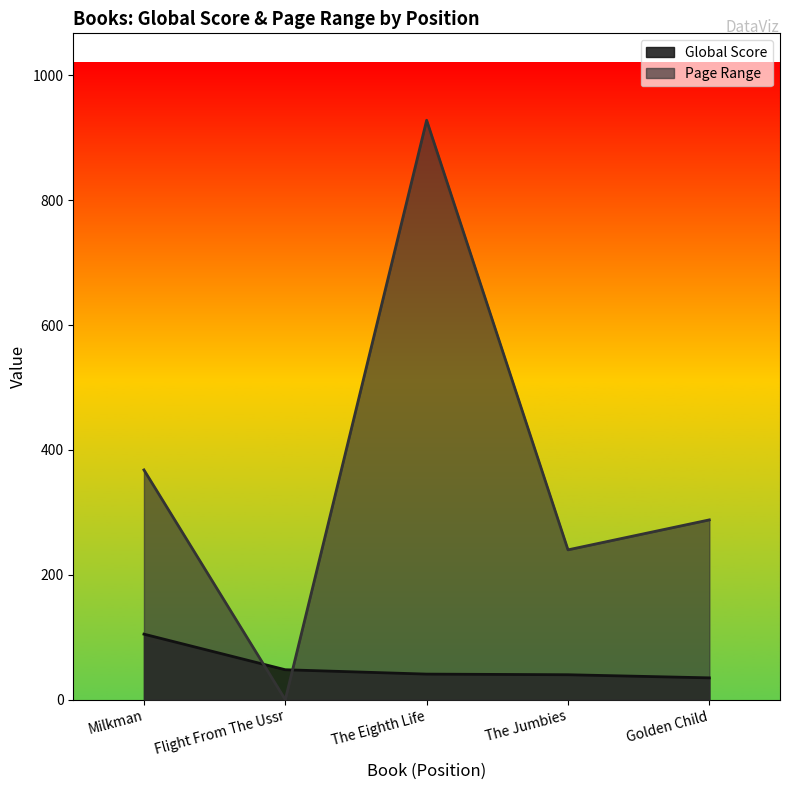

At which label is Global Score closest to 70?

Flight From The Ussr